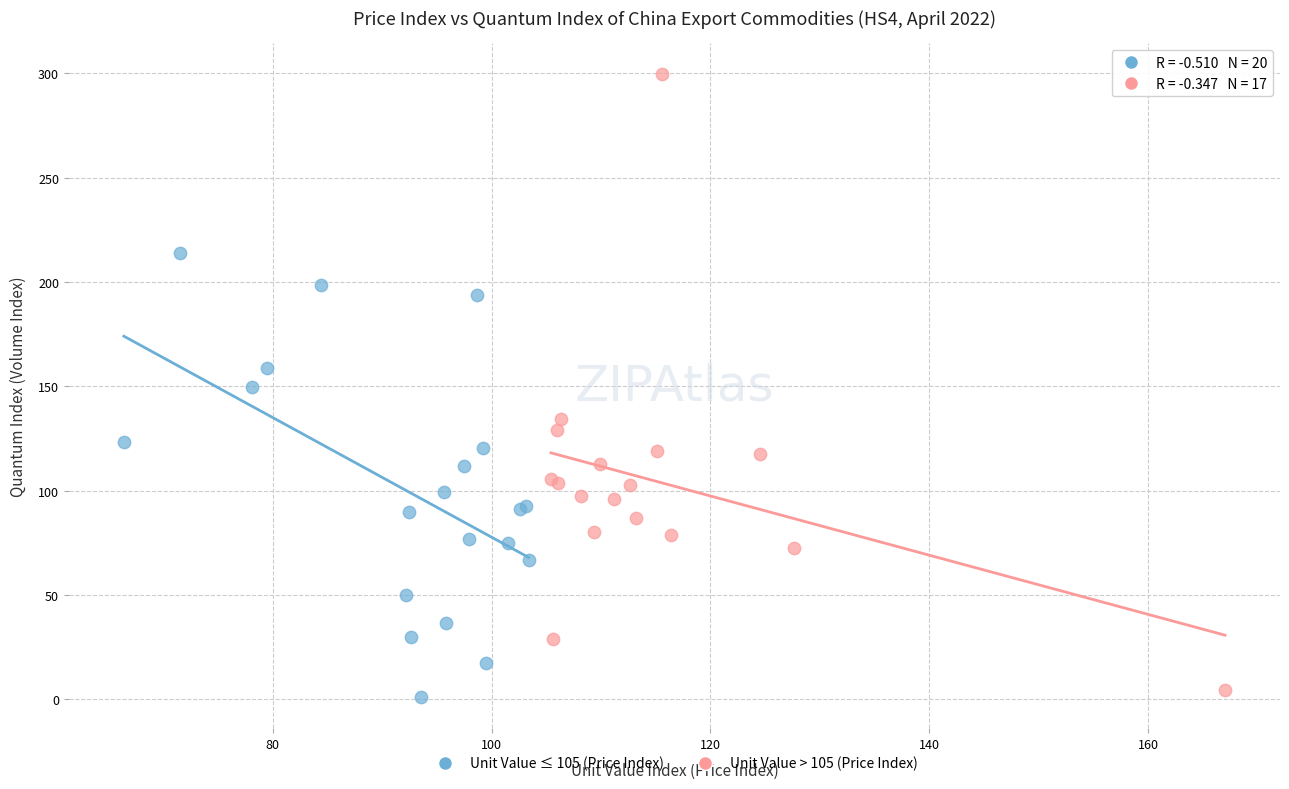

Which series reaches the maximum Y coordinate?

Unit Value > 105 (Price Index)